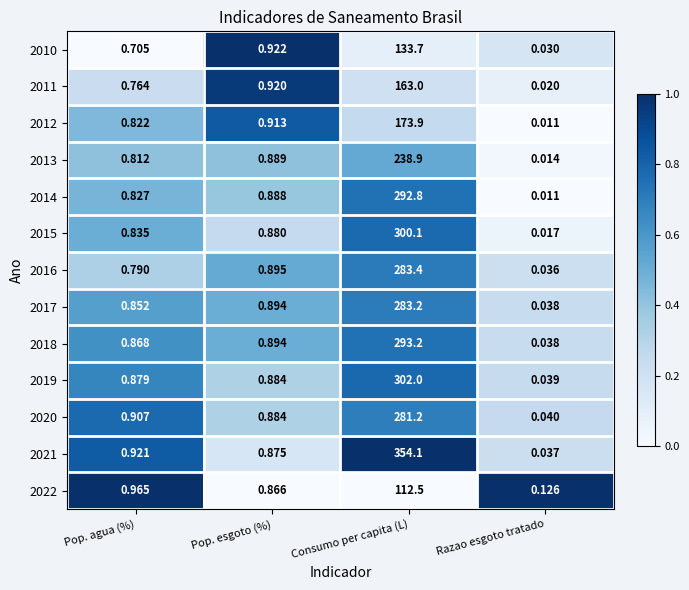

List the series in order of their peak value, lowest first.

2022, 2010, 2011, 2012, 2013, 2020, 2017, 2016, 2014, 2018, 2015, 2019, 2021